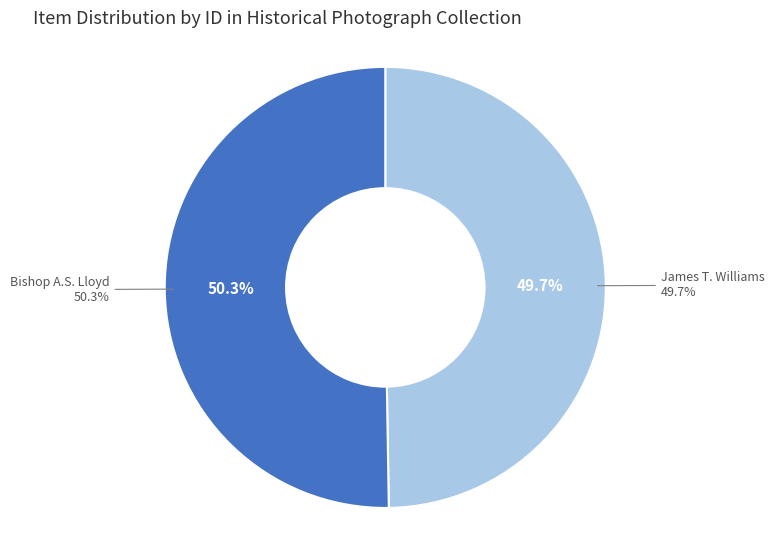

Is there any slice that represents more than half of the pie?

Yes